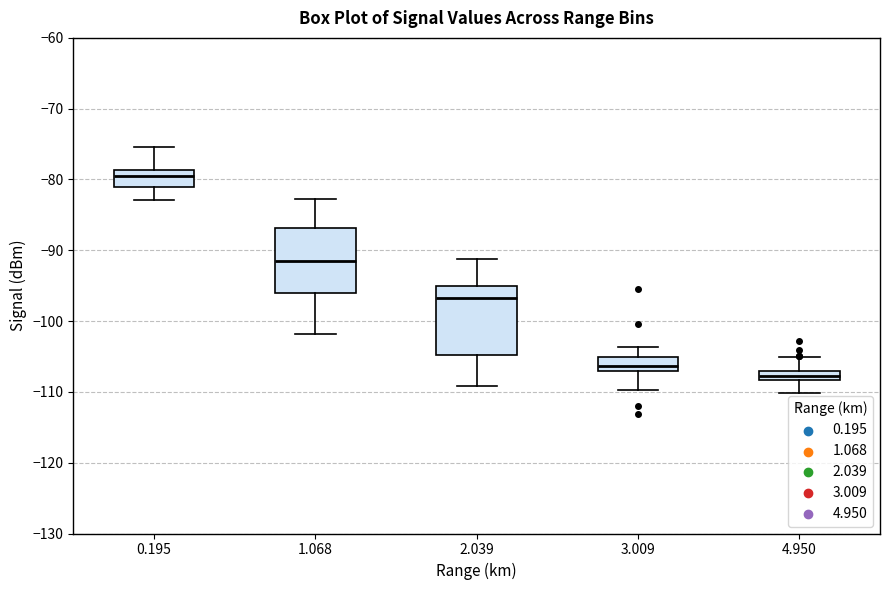

Which box has the highest median line?

0.195